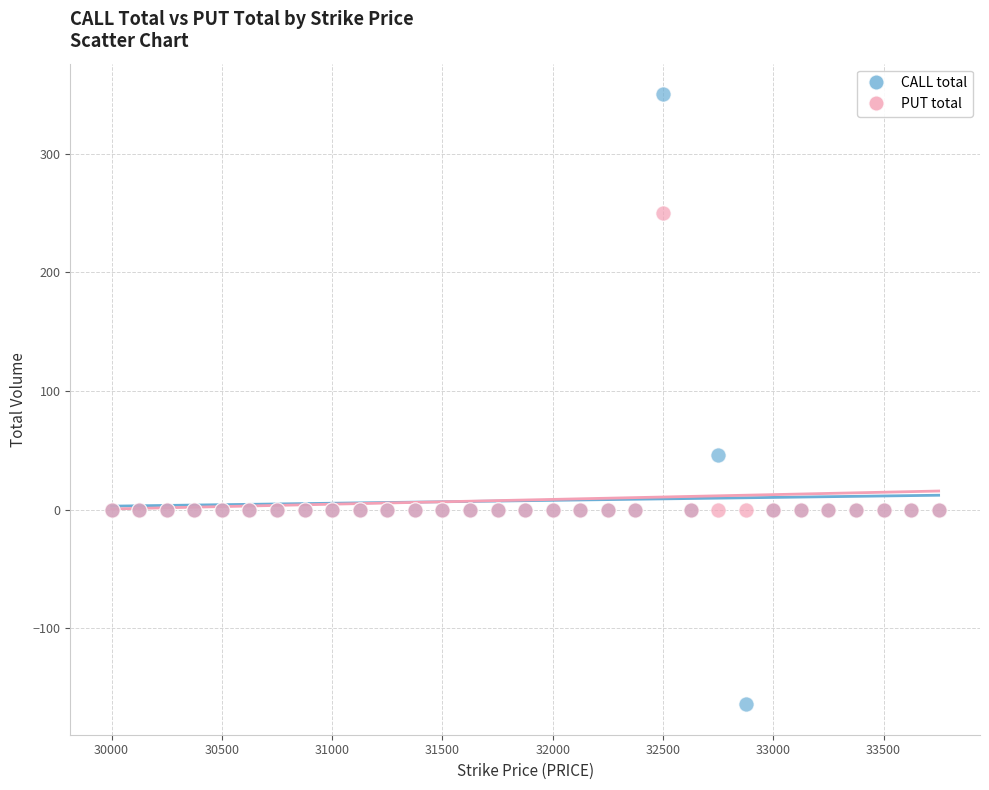

Which series contains the highest Y value?

CALL total